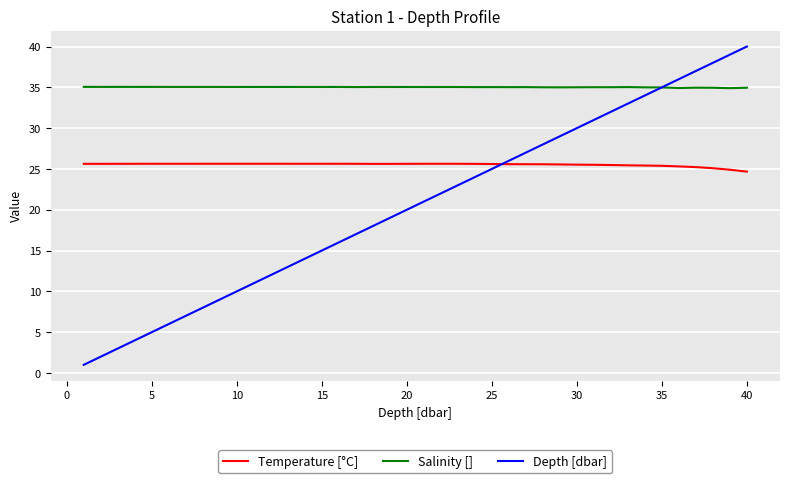

True or false: Temperature [°C] and Salinity [] intersect in this chart.

False